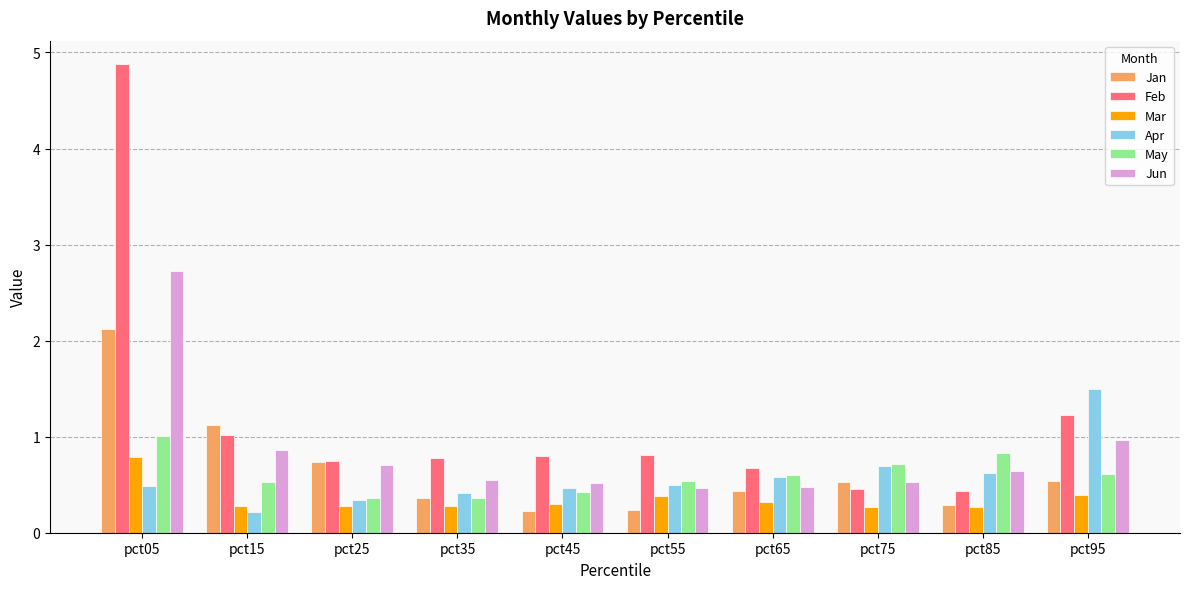

Is it true that Feb equals 0.5 at pct75?

True